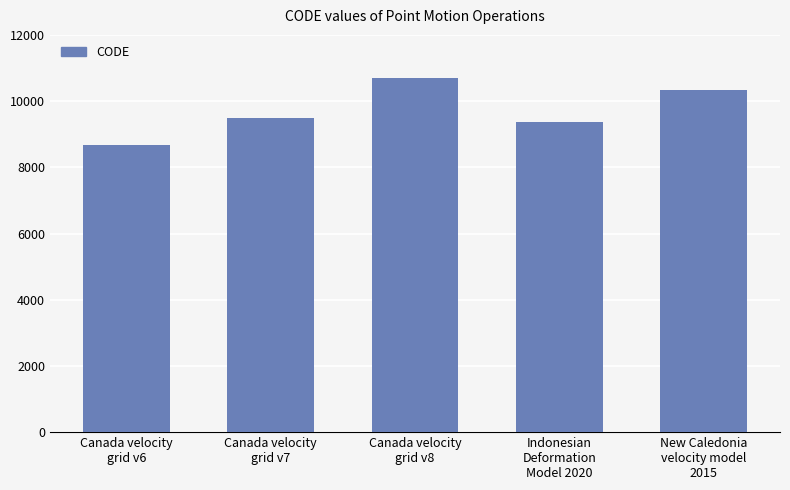

Which category has the lowest value across all series?

Canada velocity
grid v6